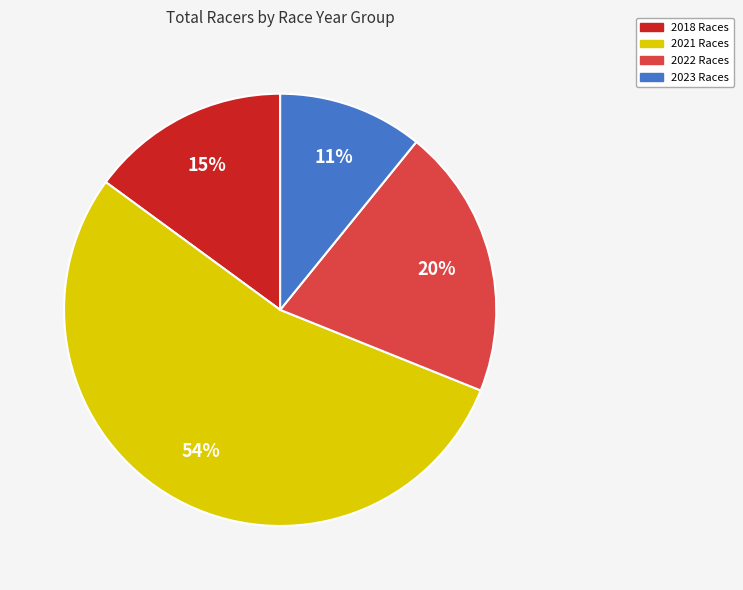

Does any single category account for the majority?

Yes